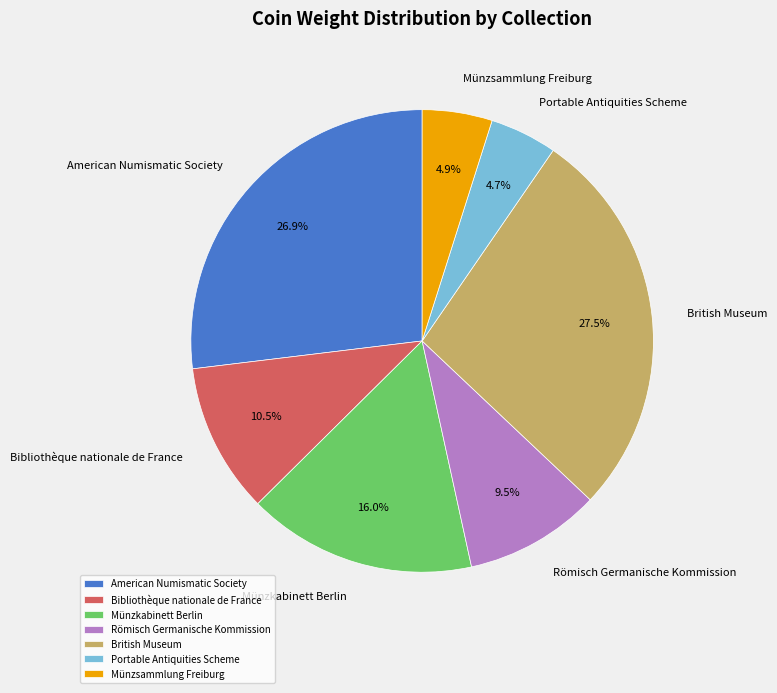

Is there a majority slice in this chart?

No